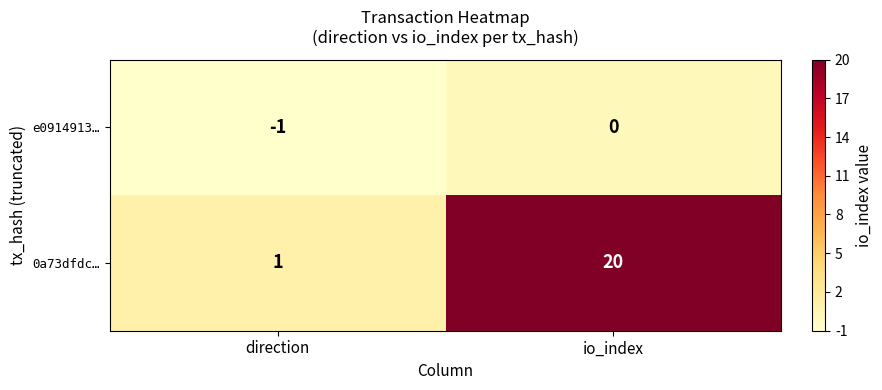

Reading right to left, list all the values displayed in this chart.

e0914913…: io_index=0	direction=-1
0a73dfdc…: io_index=20	direction=1